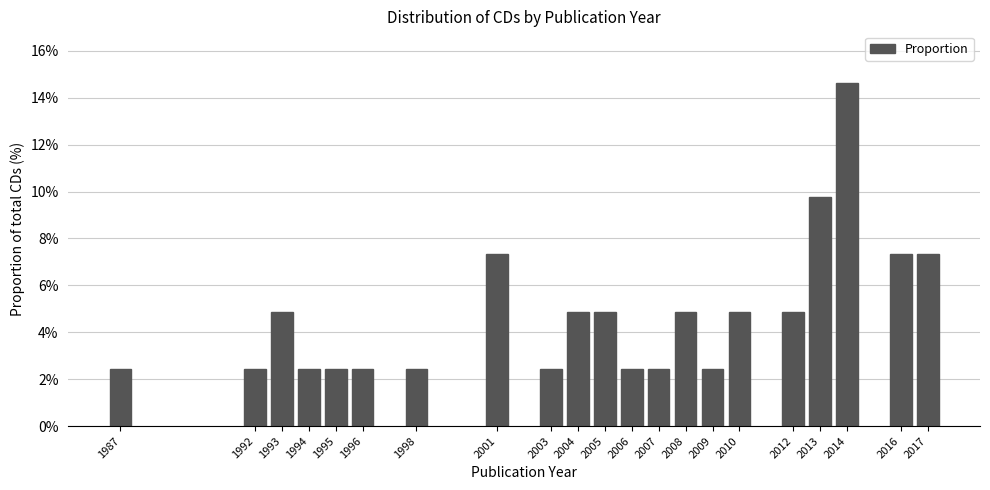

Reading left to right, extract all data points from this chart.

2.4	2.4	4.9	2.4	2.4	2.4	2.4	7.3	2.4	4.9	4.9	2.4	2.4	4.9	2.4	4.9	4.9	9.8	14.6	7.3	7.3